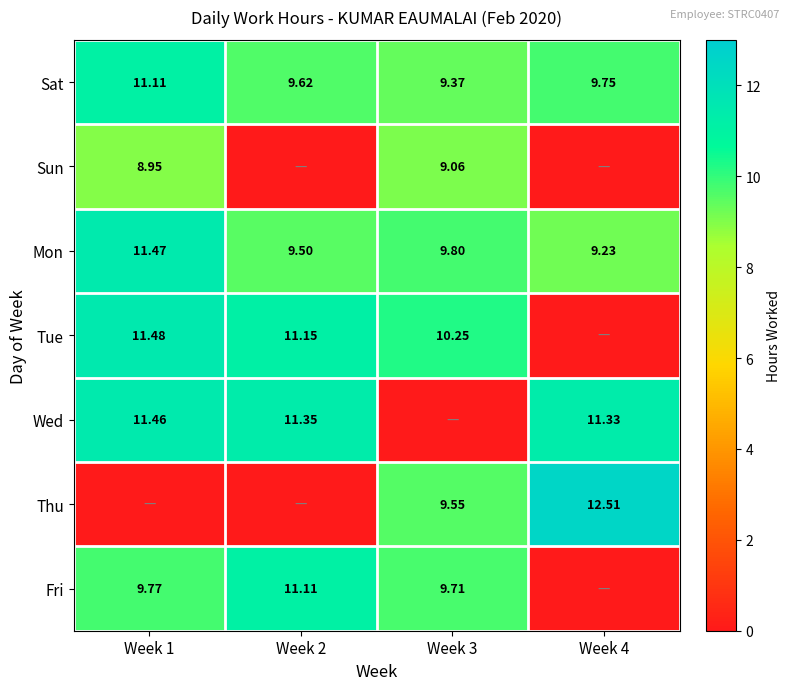

Is the value of Sun at Week 1 greater than the value of Tue at Week 3?

No